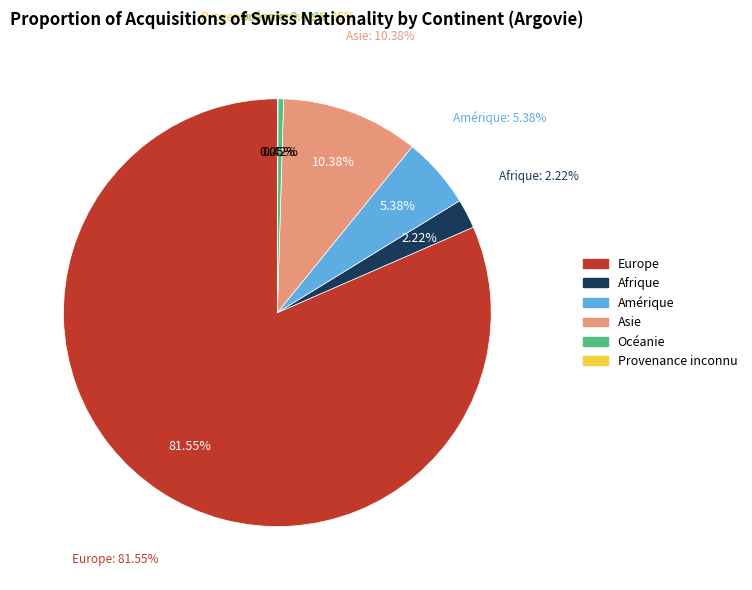

Which slice is the largest?

Europe